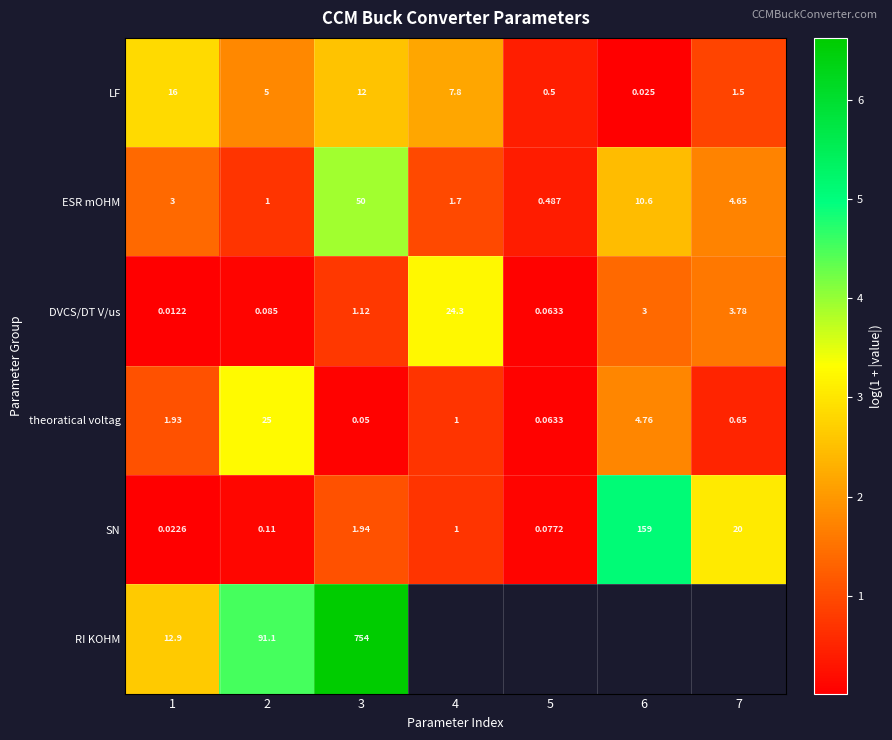

Is the value of LF at 2 greater than the value of ESR mOHM at 6?

No